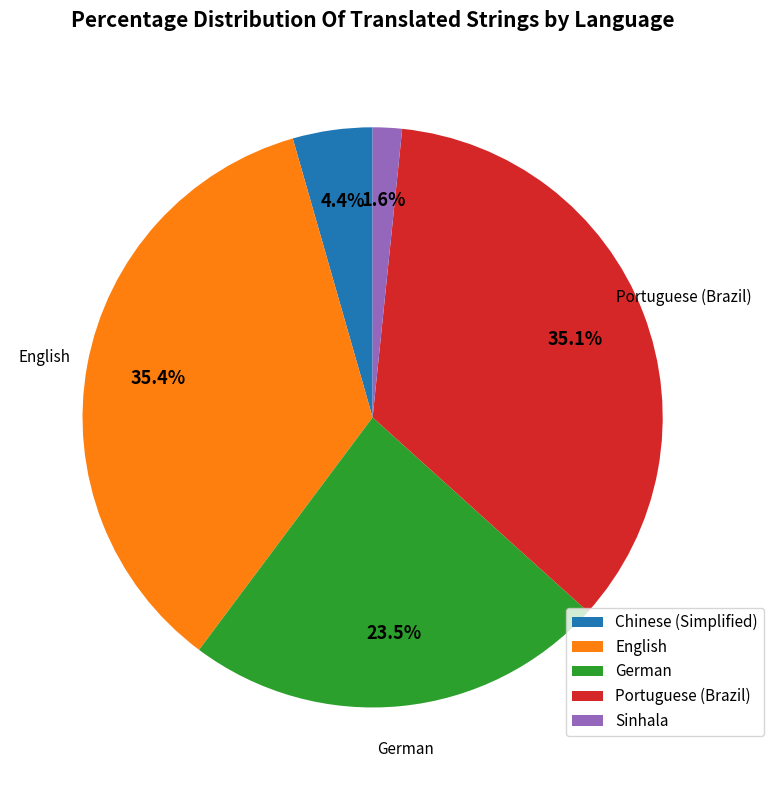

Which slice is the smallest?

Sinhala